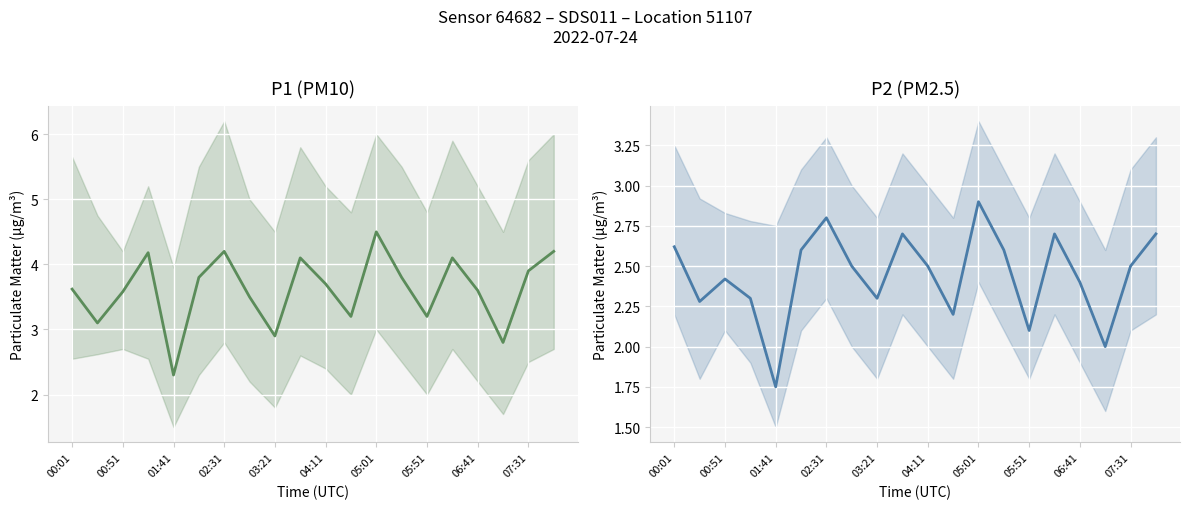

Is the value of P2 (PM2.5) at 05:51 greater than the value of P1 (PM10) at 03:21?

No